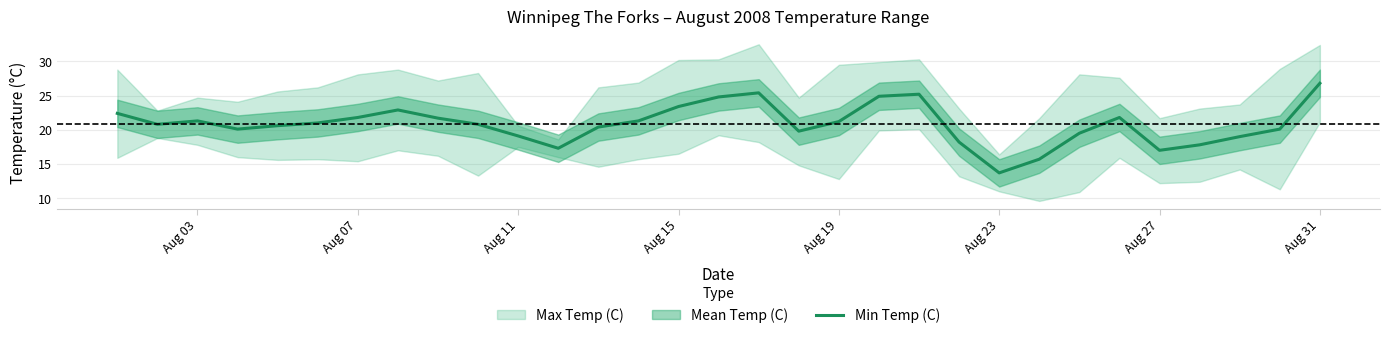

Which category has the lowest value in the Min Temp (C) series?

Aug 23